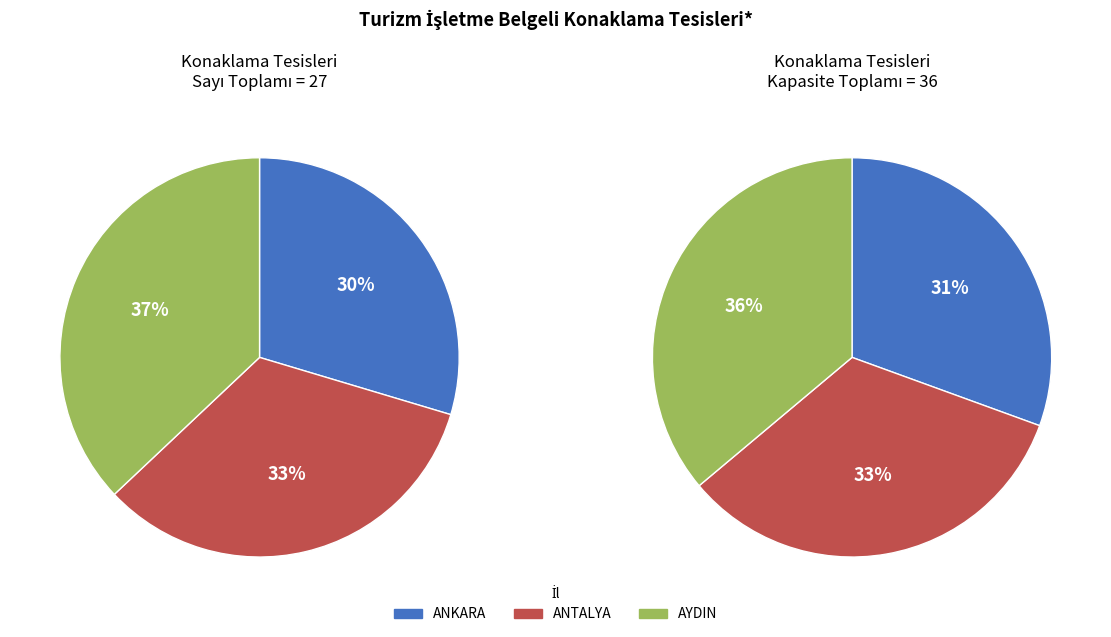

True or false: İZMİR accounts for 28% of the total.

False